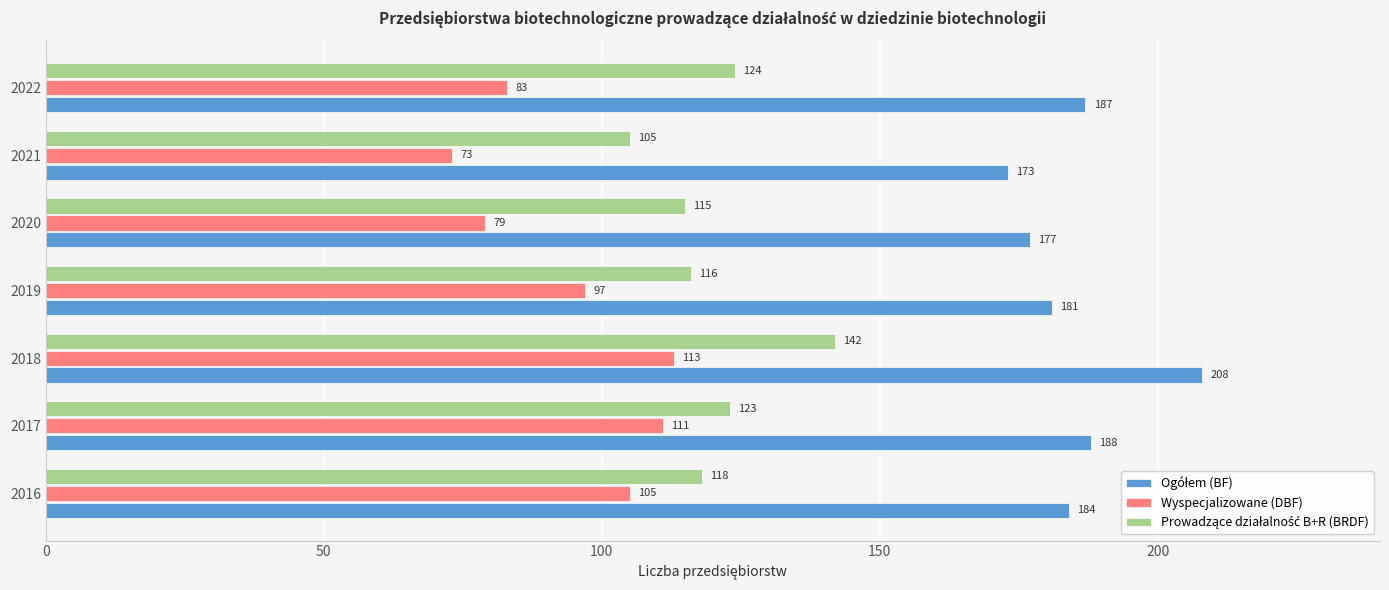

At which label is Wyspecjalizowane (DBF) closest to 93?

2019